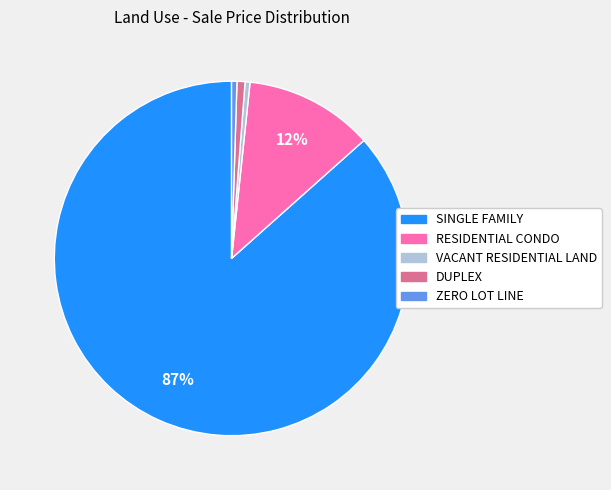

Is there any slice that represents more than half of the pie?

Yes